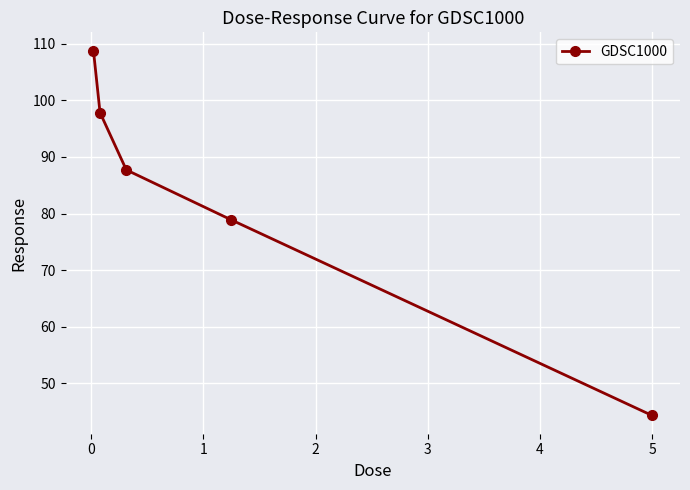

What is the value of the 5th point from the left?

44.3